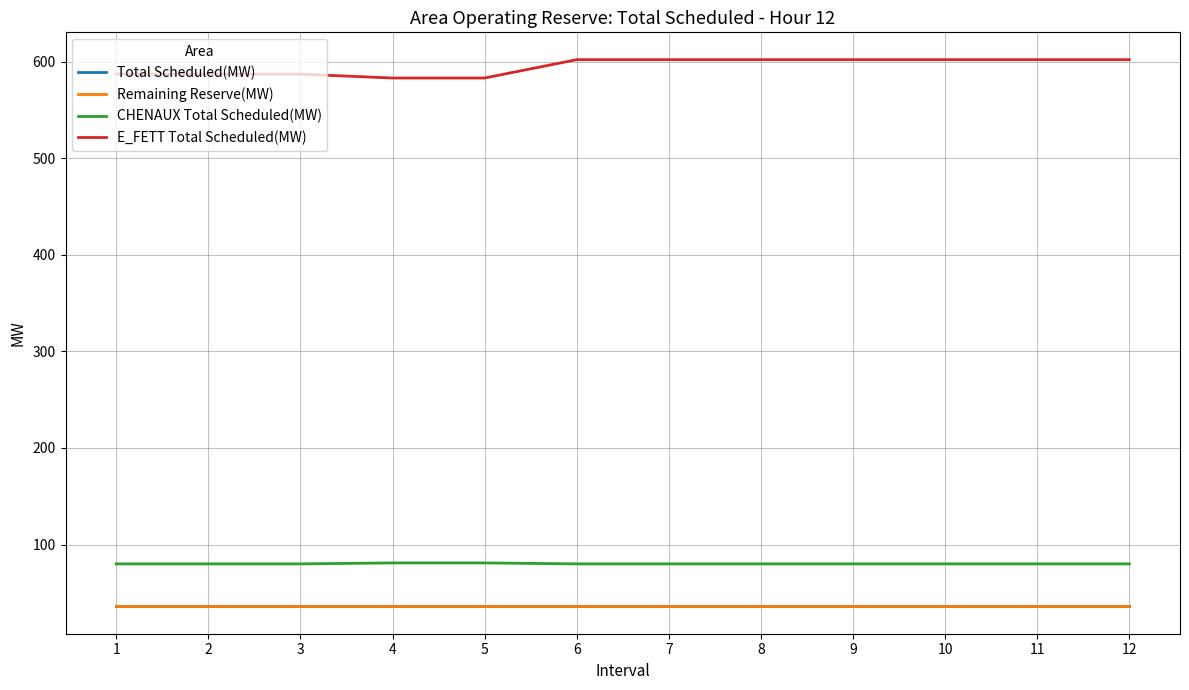

Does the chart have visible grid lines?

Yes